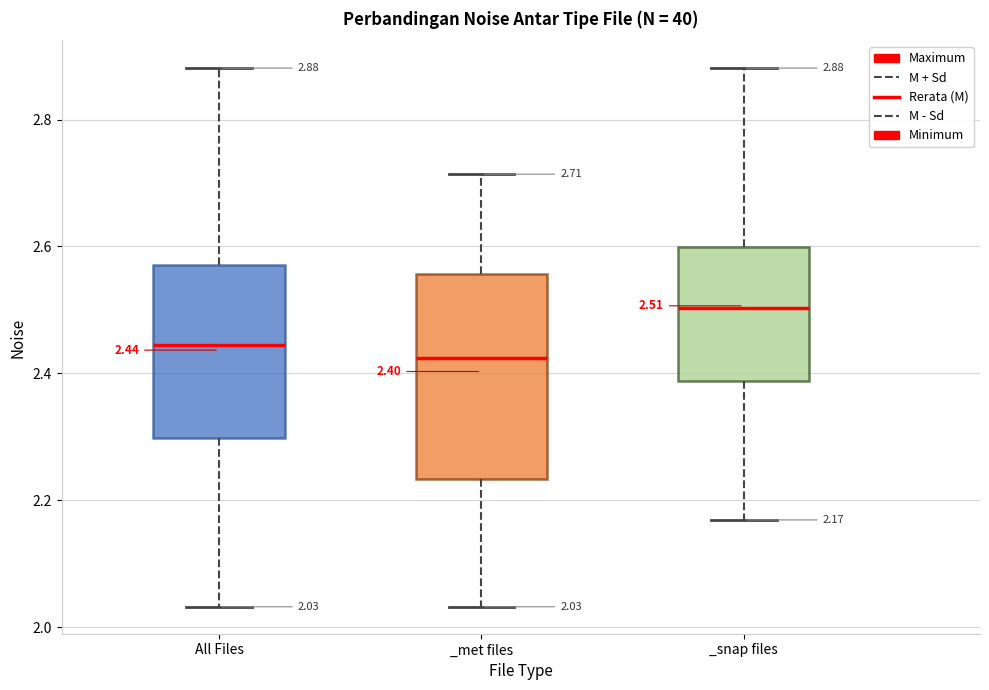

Which box's median line is the highest?

_snap files